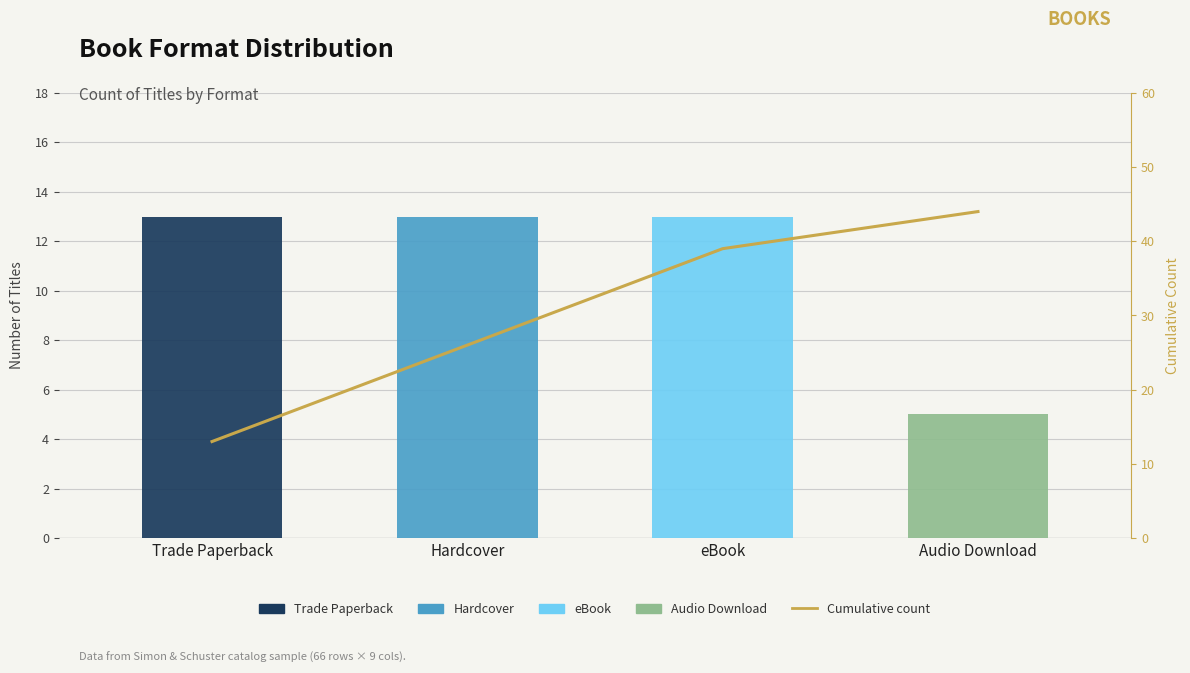

At which category does the chart reach its minimum across all series?

Trade Paperback